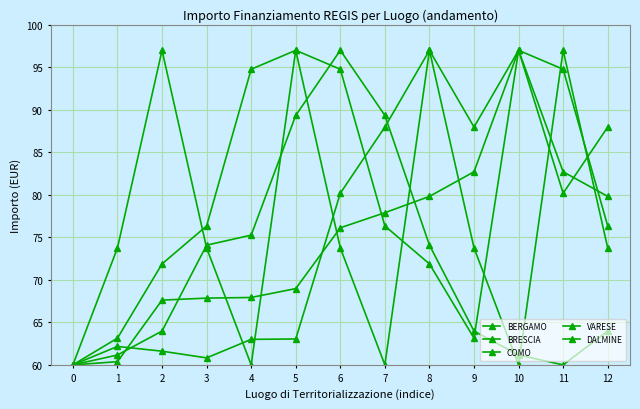

True or false: DALMINE has a value of 27.9 at 9.

False